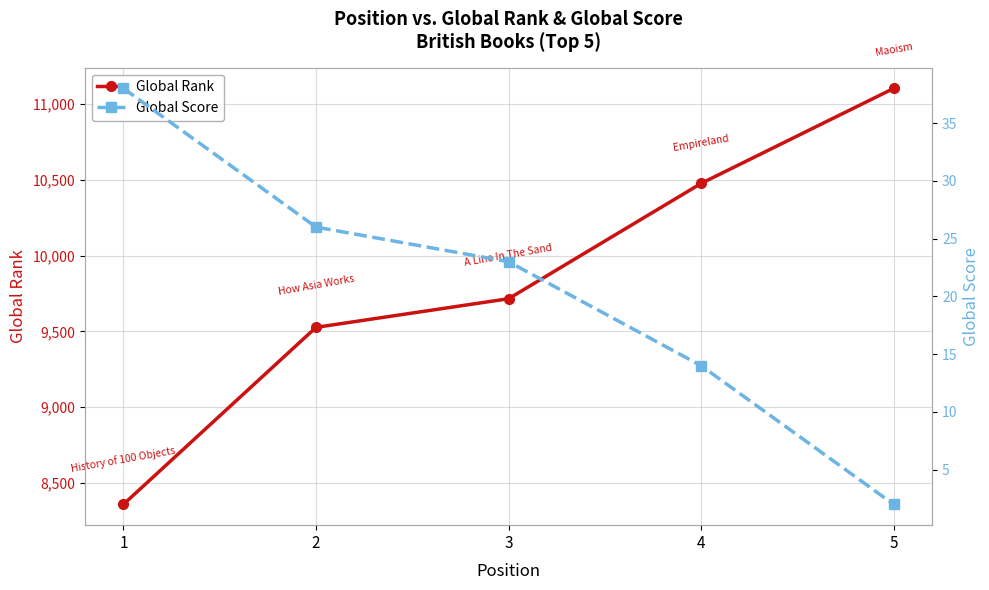

Which label corresponds to the smallest value in the chart?

5